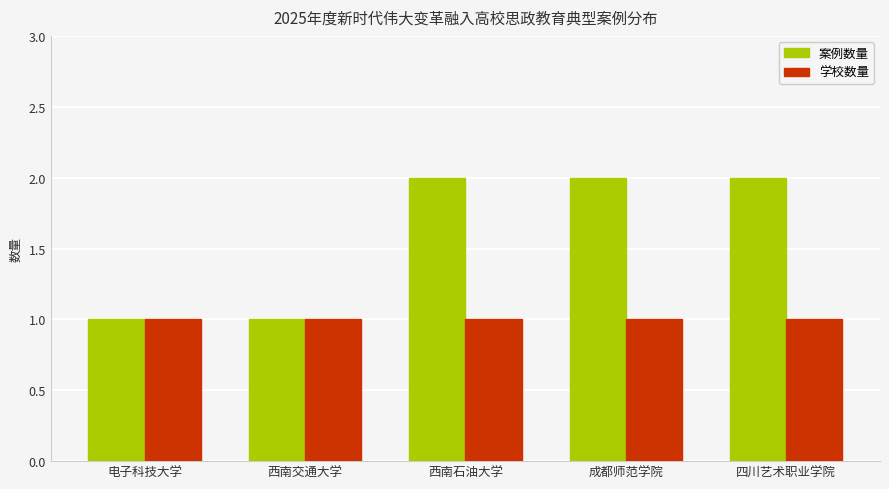

Are the bars grouped side by side (vs. stacked)?

Yes